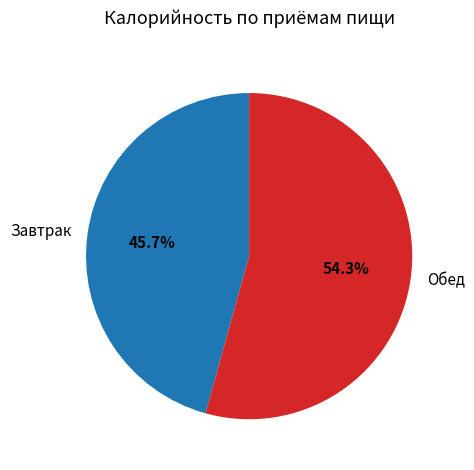

What percentage do Обед and Завтрак together represent?

100.0%